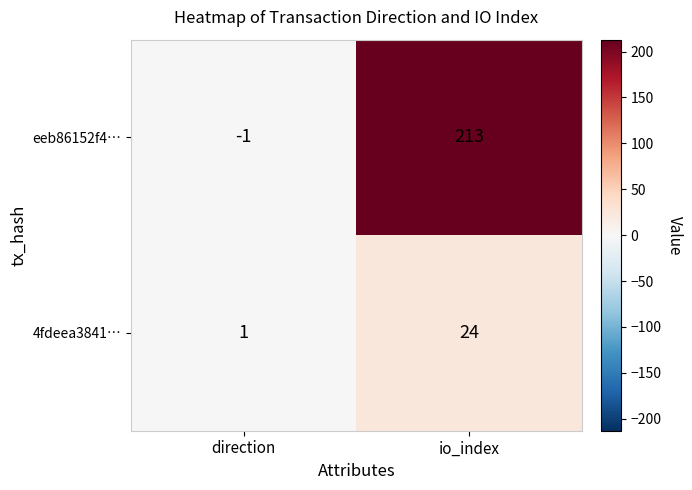

Reading left to right, what are all the values shown in this chart?

eeb86152f4…: direction=-1	io_index=213
4fdeea3841…: direction=1	io_index=24